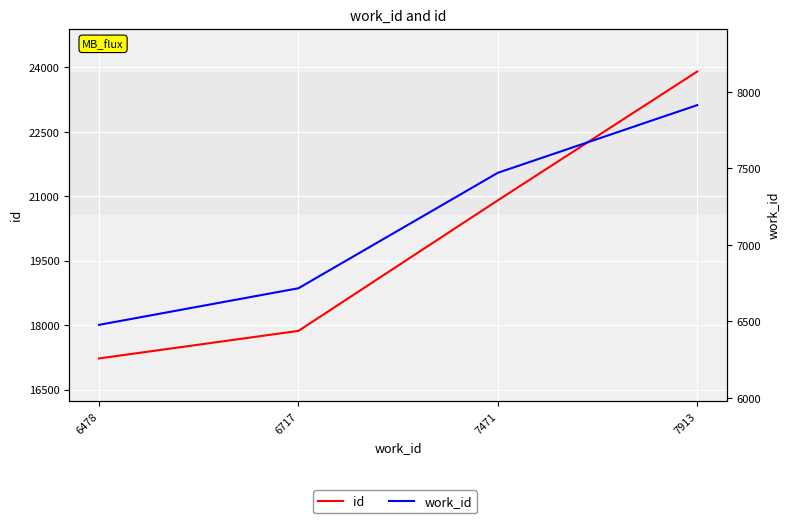

How many work_id values are between 6717 and 7913?

3